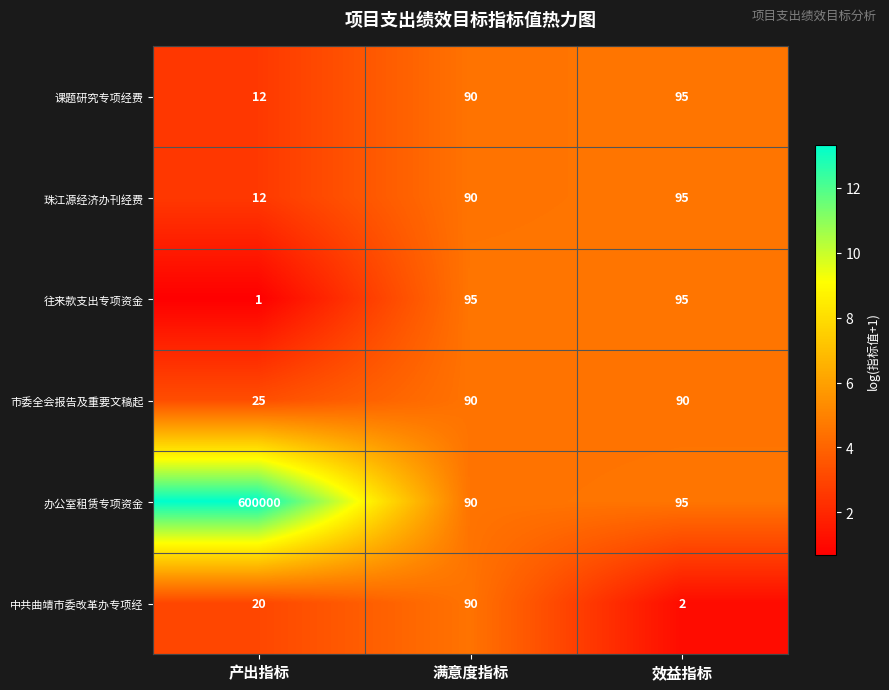

What is the sum of all 往来款支出专项资金 values?

191